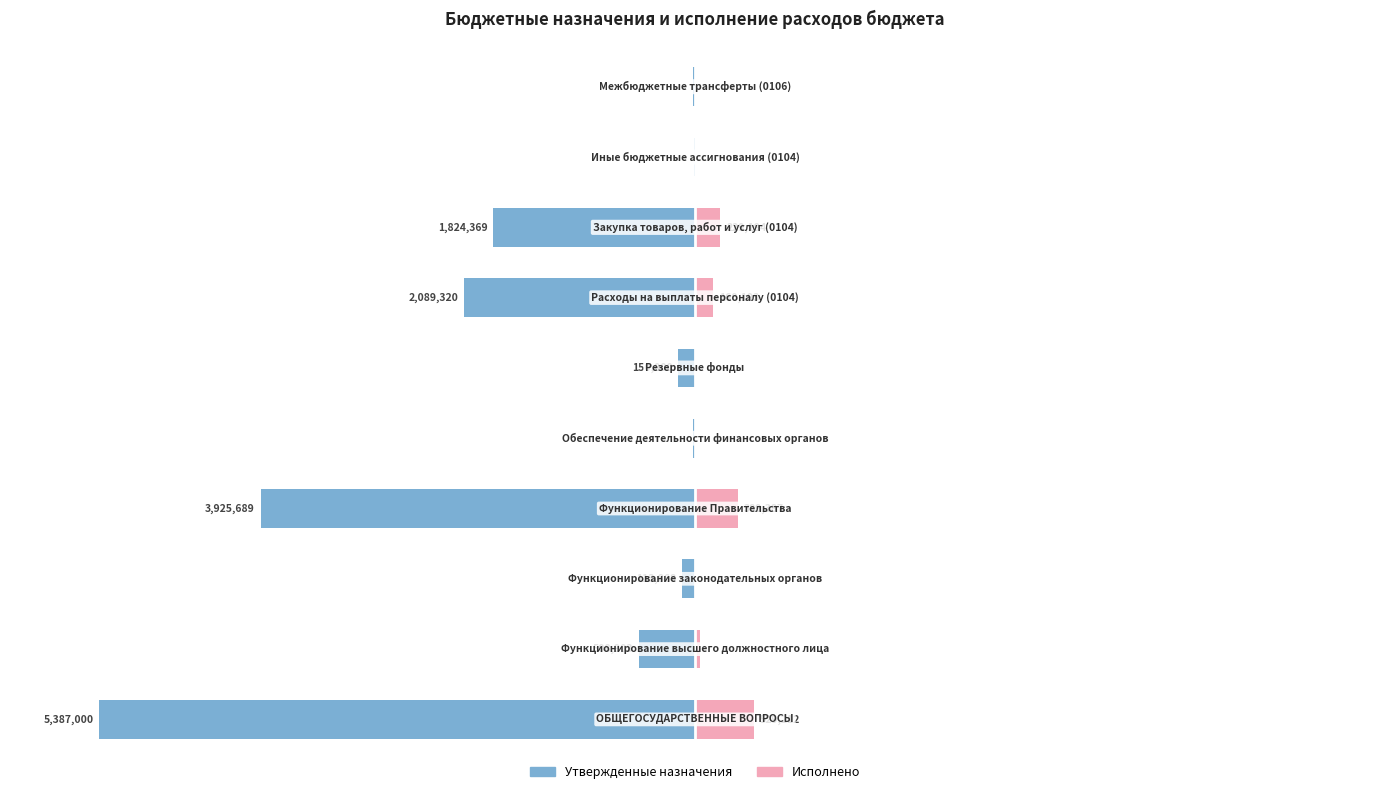

Count the number of data series in this chart.

2